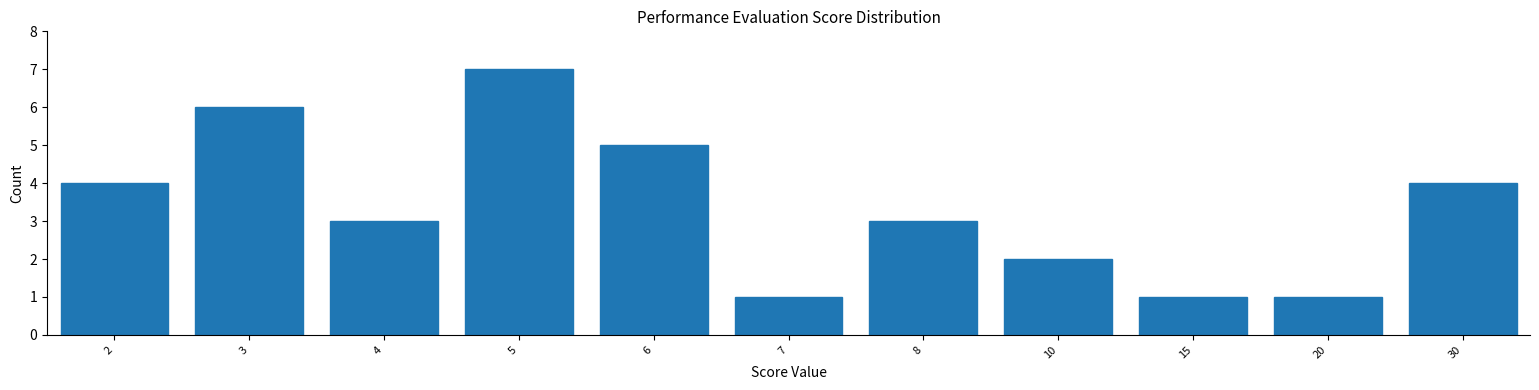

Reading left to right, list all the values displayed in this chart.

2=4	3=6	4=3	5=7	6=5	7=1	8=3	10=2	15=1	20=1	30=4